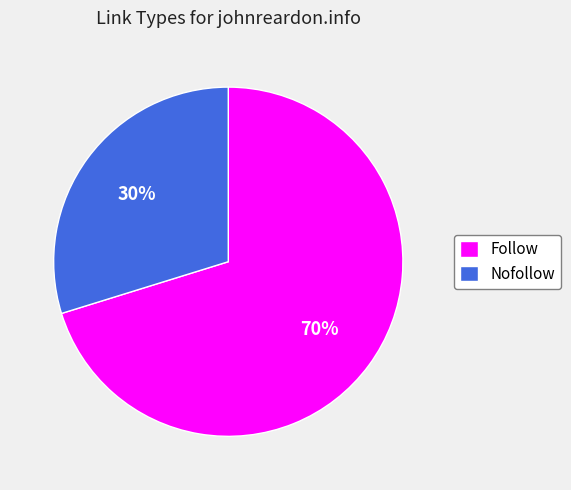

Does Follow represent more than half of the total?

Yes